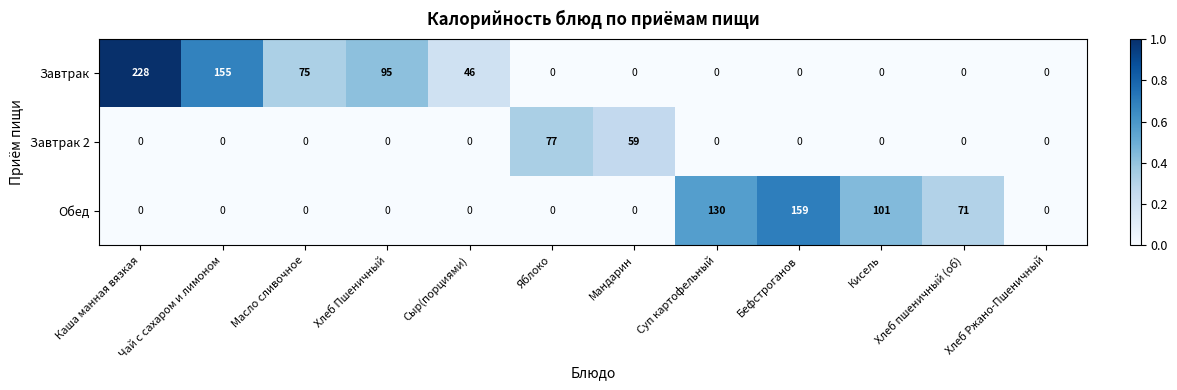

What is the highest value of the Обед series?

159